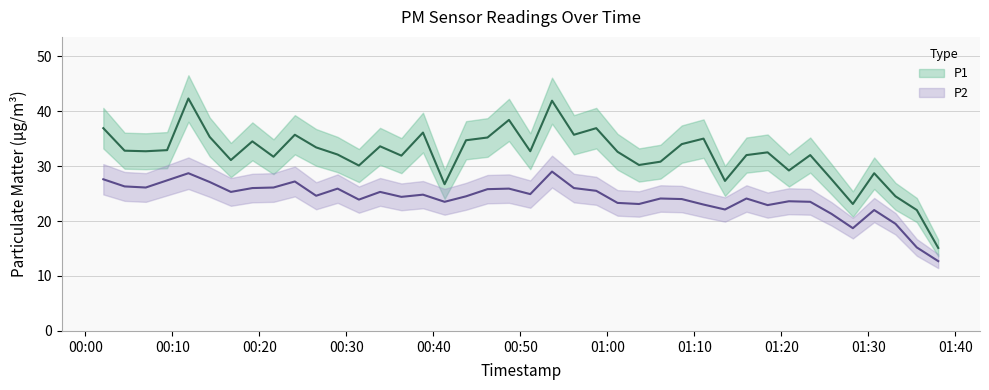

How many categories are shown in the chart?

40